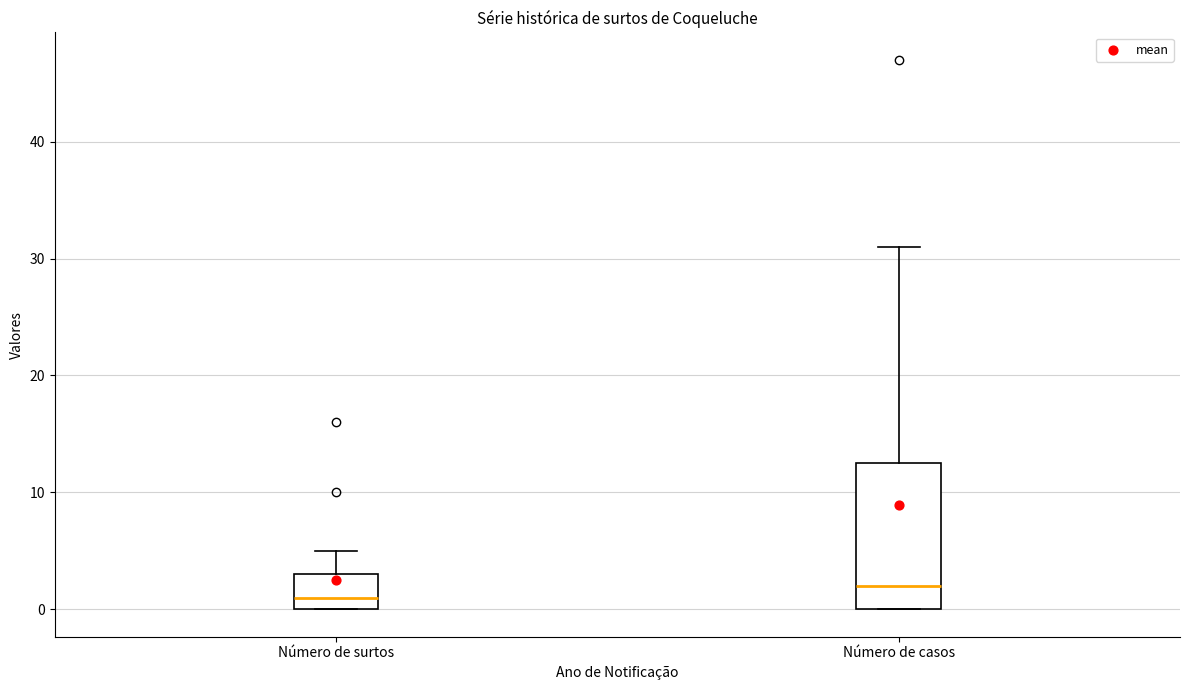

Which box has the lowest median line?

Número de surtos